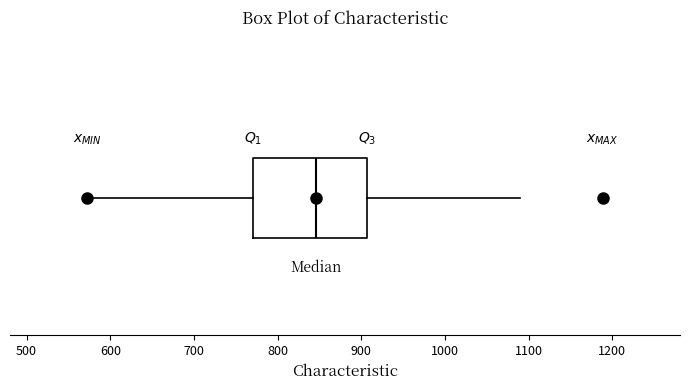

Where does the left whisker of the box end on the x-axis? The values are not printed on the chart, so give them approximately, as read against the axis.

570